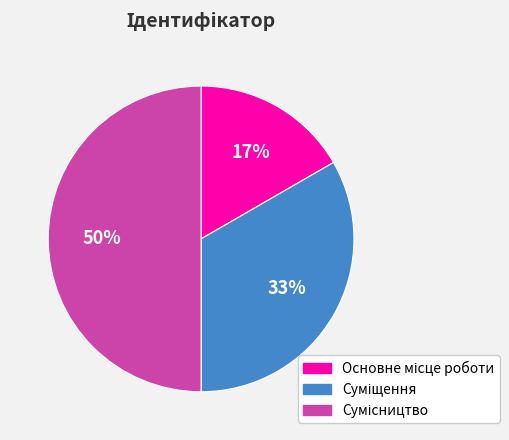

To the nearest percent, what is the difference between the largest and smallest slice percentages?

33%